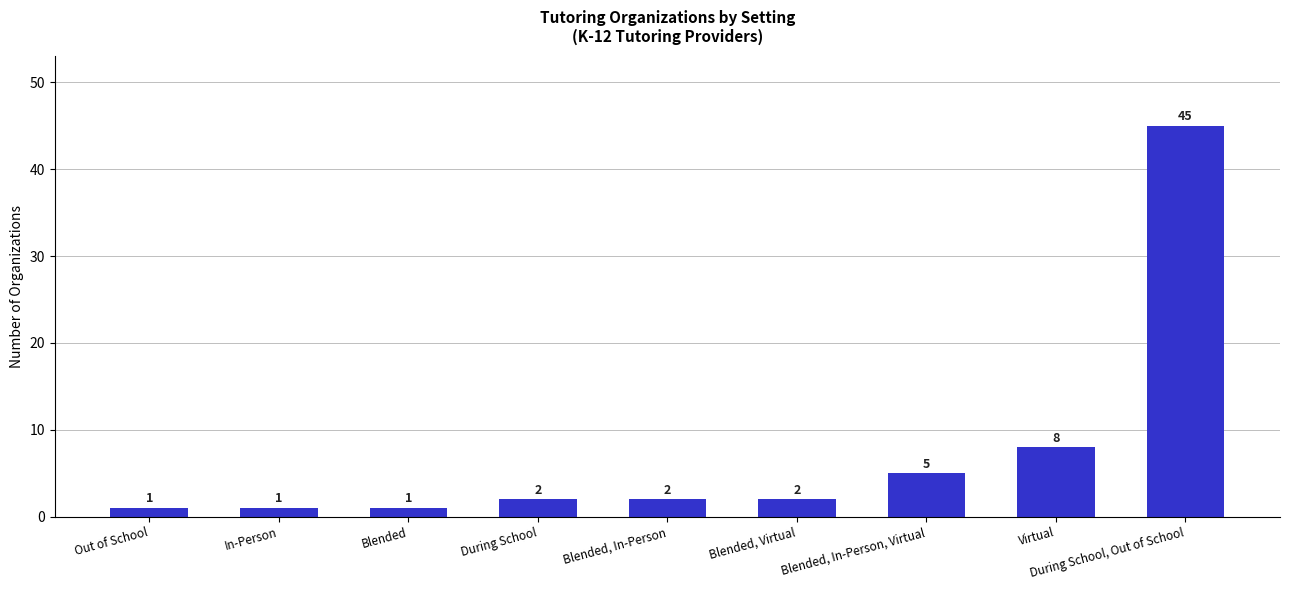

What is the change in value from Blended, In-Person, Virtual to Virtual?

+3